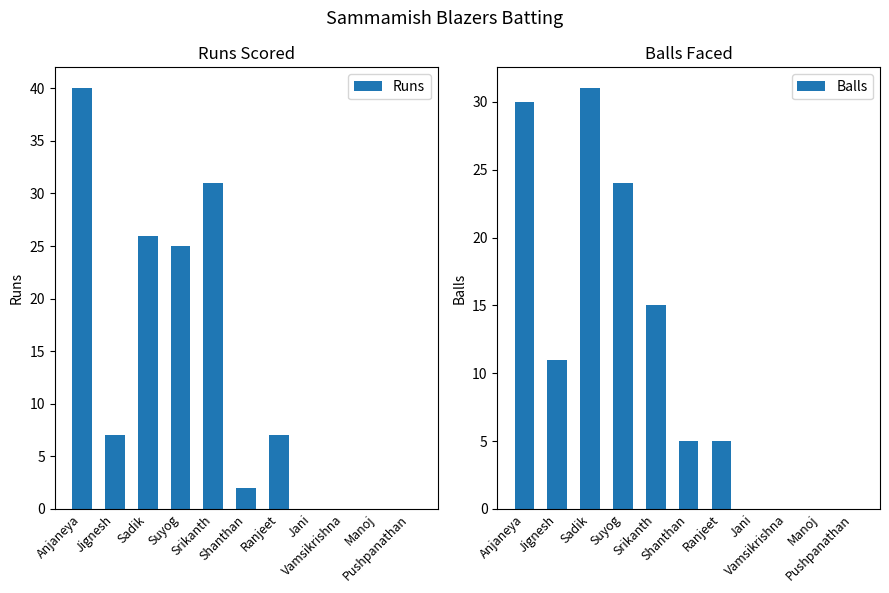

What is the value of the Balls bar at the 2nd from the left?

11